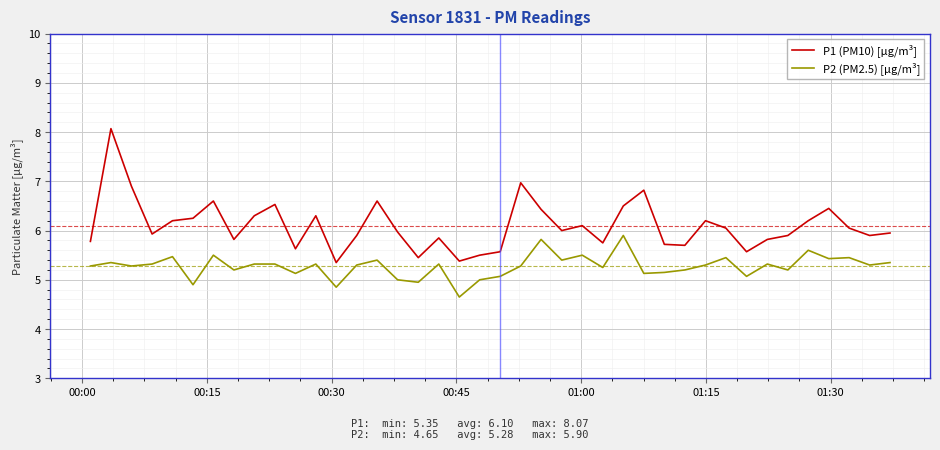

True or false: P1 (PM10) [µg/m³] and P2 (PM2.5) [µg/m³] cross at least once.

False